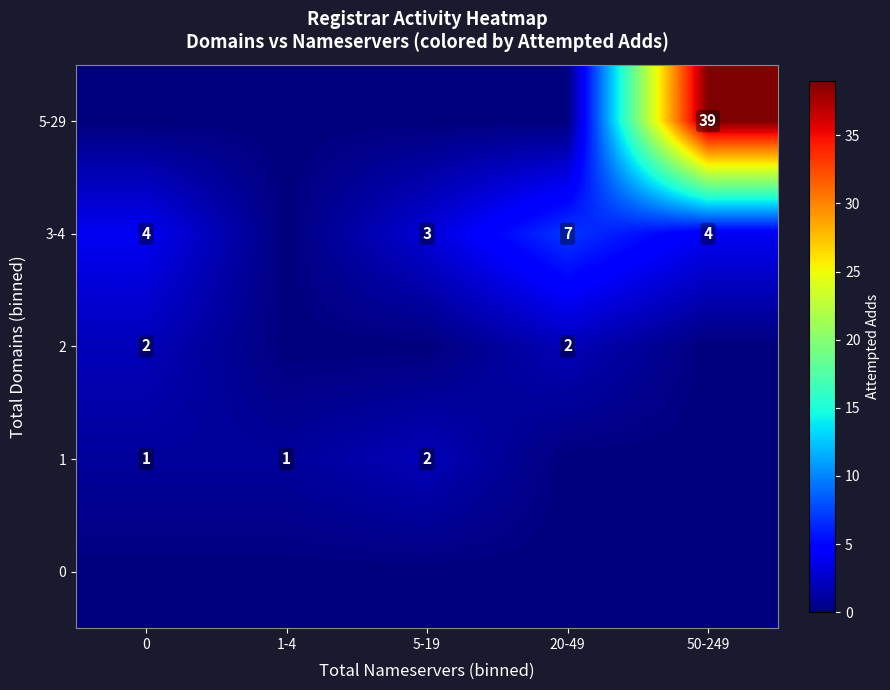

The 1 series shows 2 at 0. True or false?

False